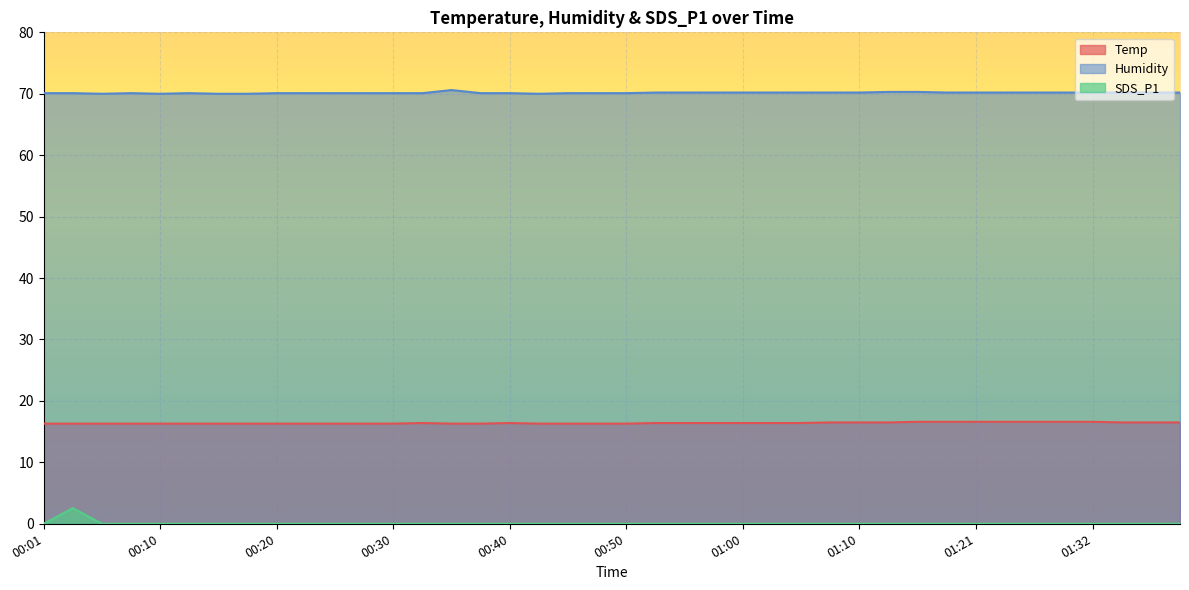

Read the Humidity value at 01:29.

70.2